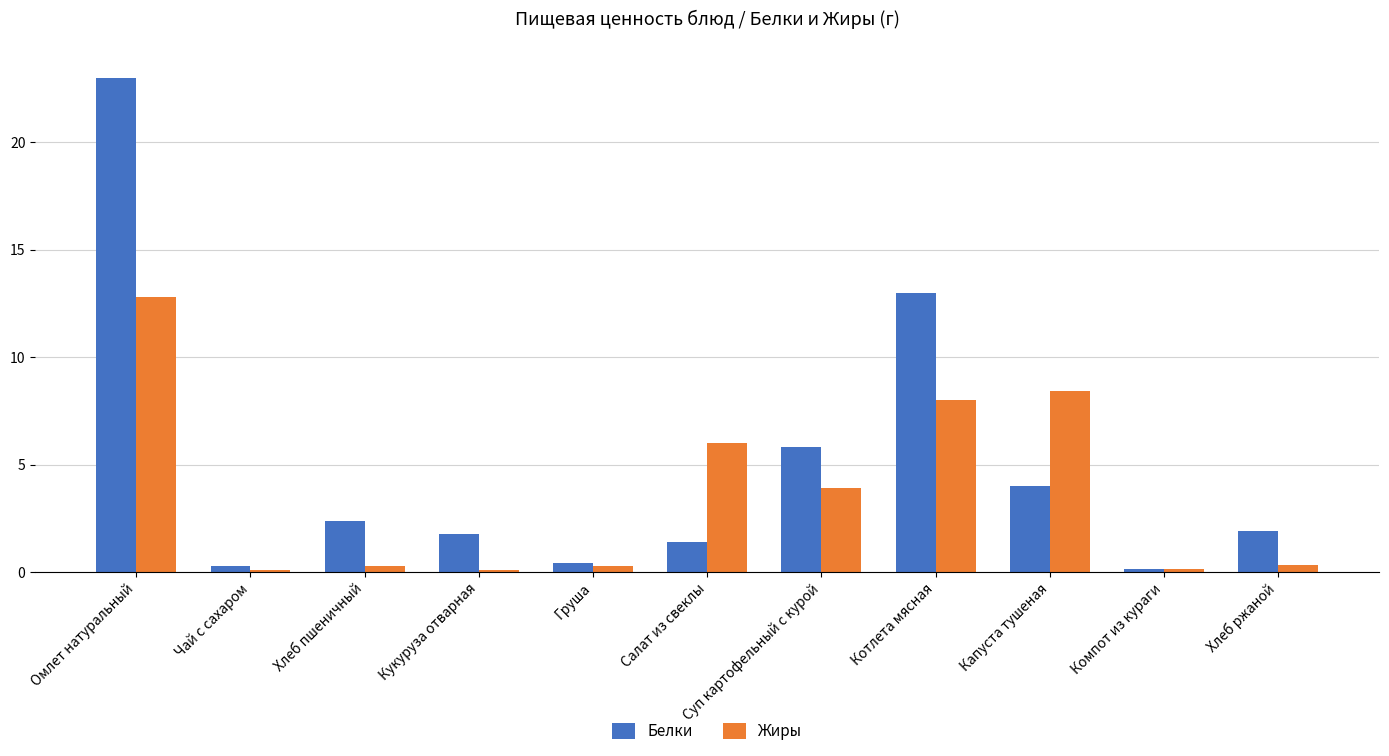

Is it true that Жиры equals 12.8 at Омлет натуральный?

True